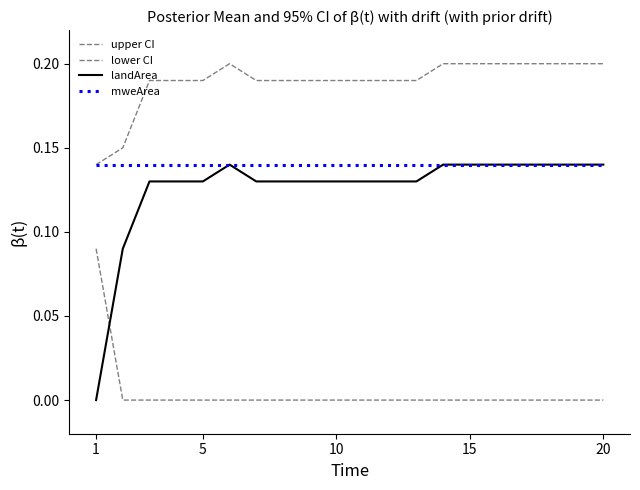

Count the number of data series in this chart.

4